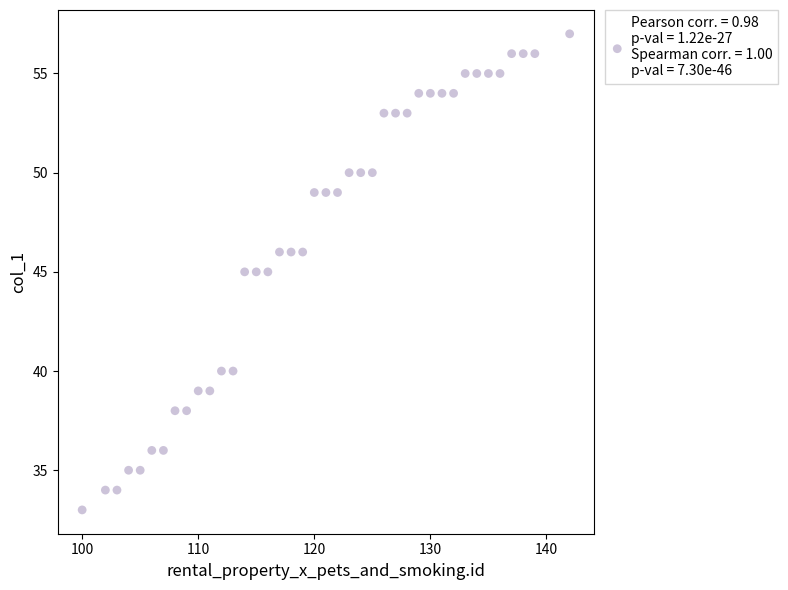

What is the range of X values (max minus min)?

42